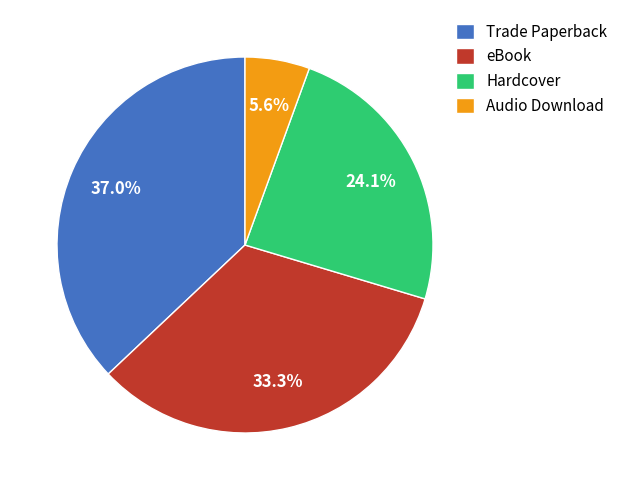

Is it true that Trade Paperback is 37% of the pie?

True